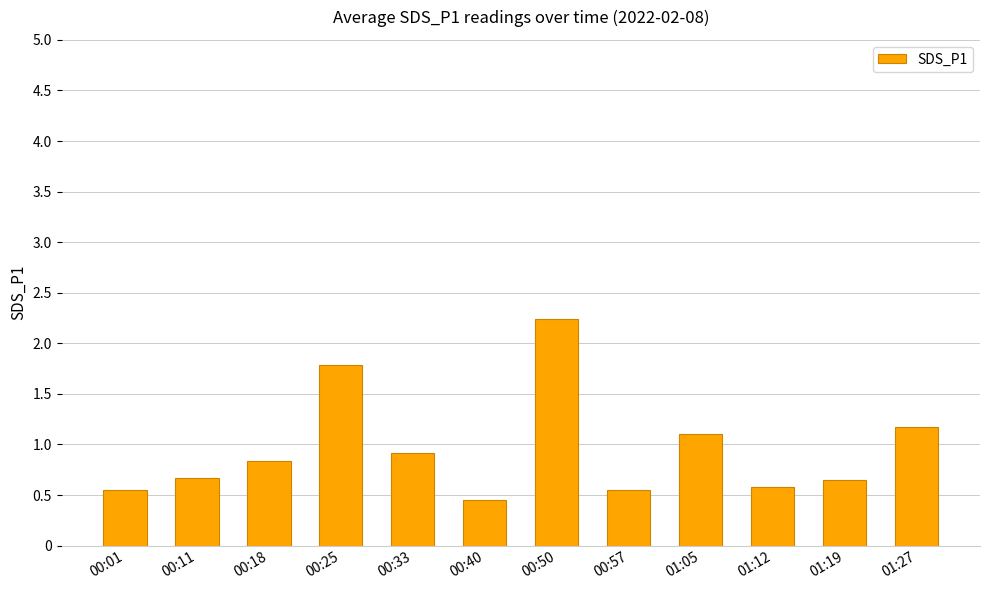

What is the label of the 7th bar from the right?

00:40